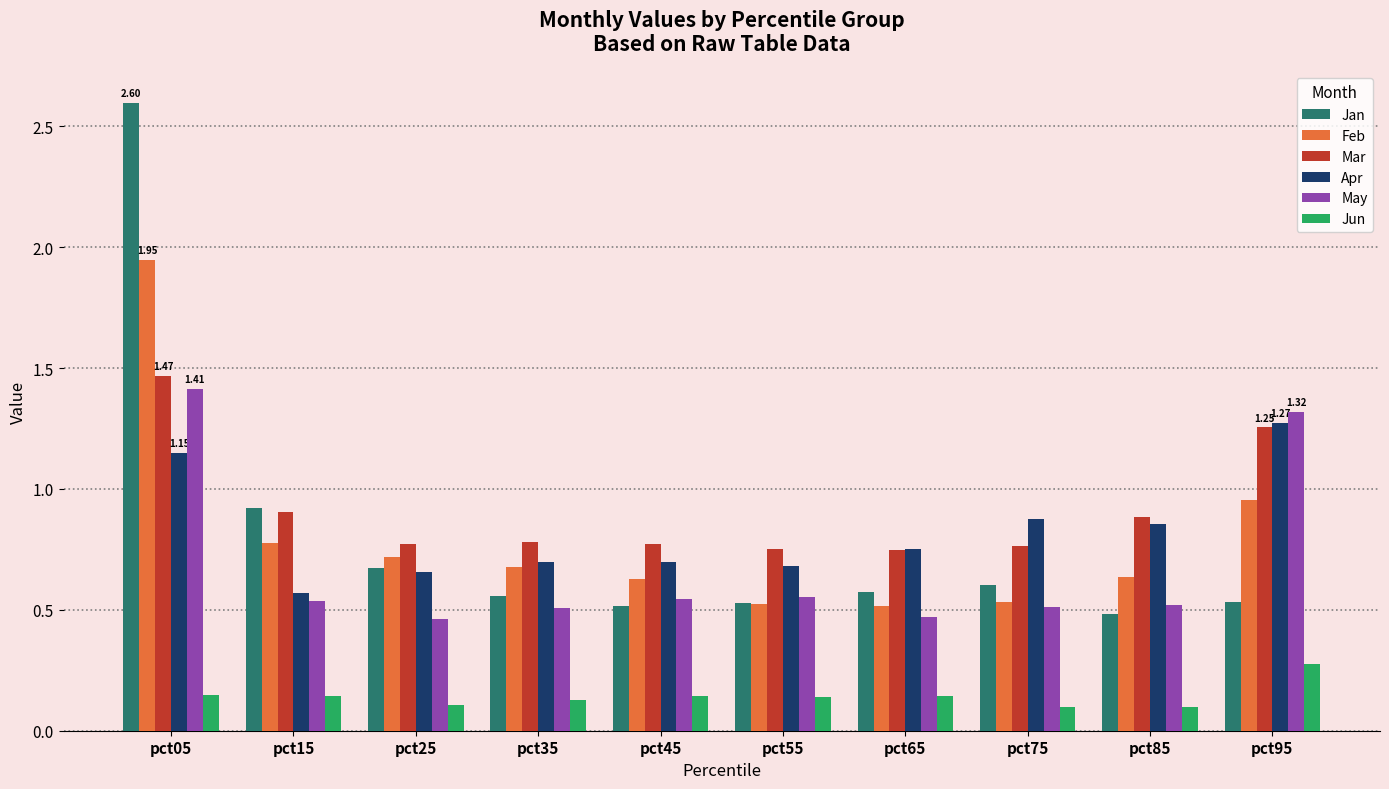

Which series changed the most between pct75 and pct95?

May